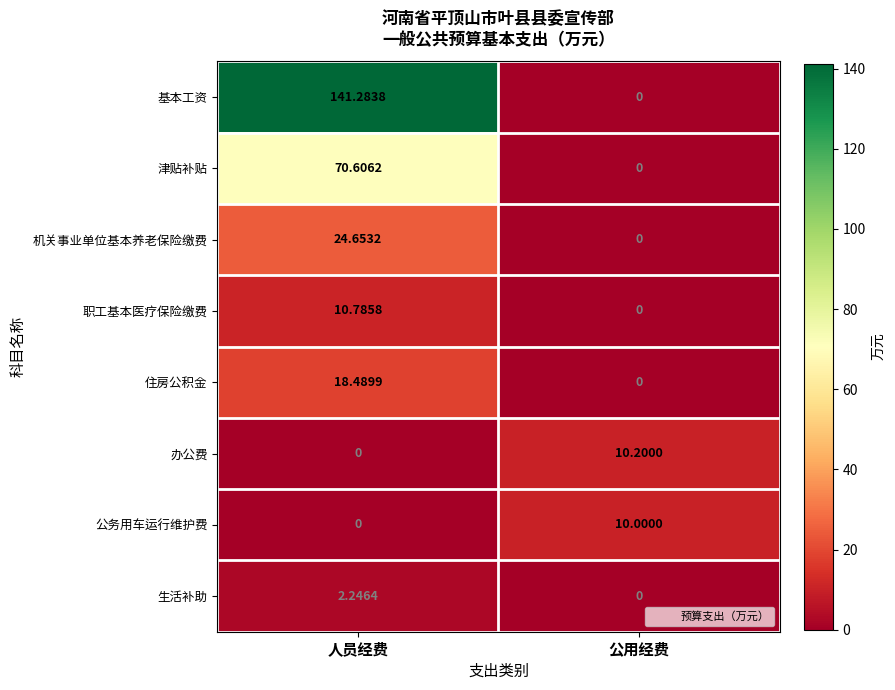

Rank the series by their maximum value, from lowest to highest.

生活补助, 公务用车运行维护费, 办公费, 职工基本医疗保险缴费, 住房公积金, 机关事业单位基本养老保险缴费, 津贴补贴, 基本工资